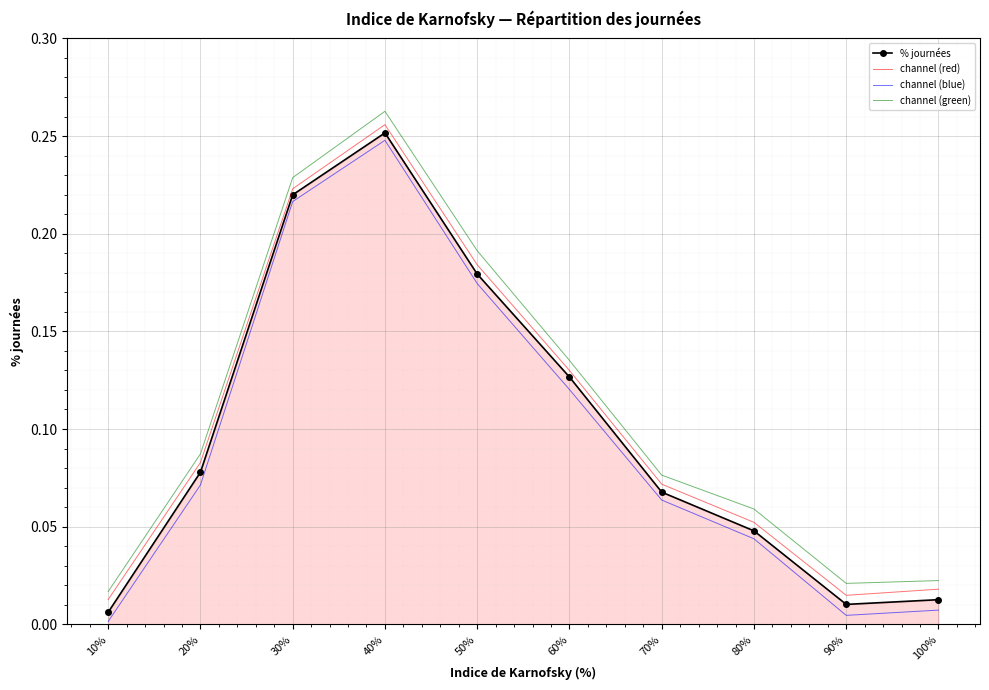

Which category has the highest value in the channel (red) series?

40%